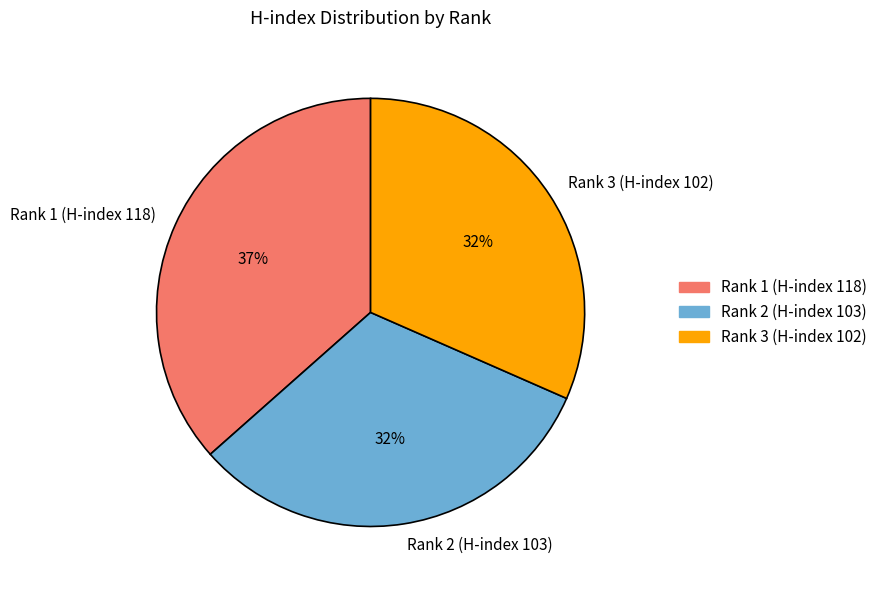

Combined, do Rank 1 (H-index 118) and Rank 3 (H-index 102) account for over 50%?

Yes